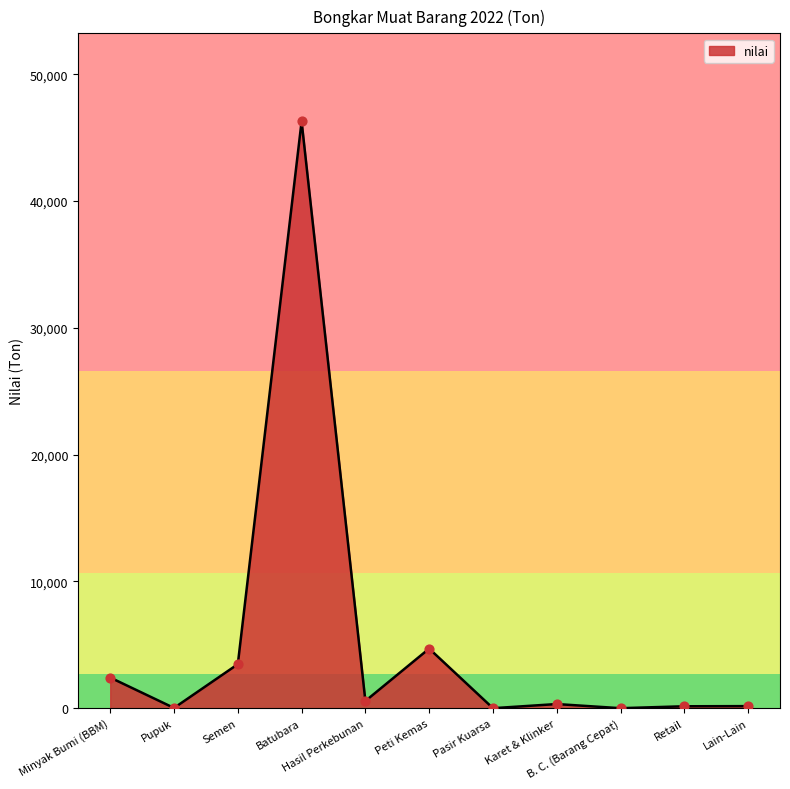

What is the maximum value shown in the chart?

46283.4